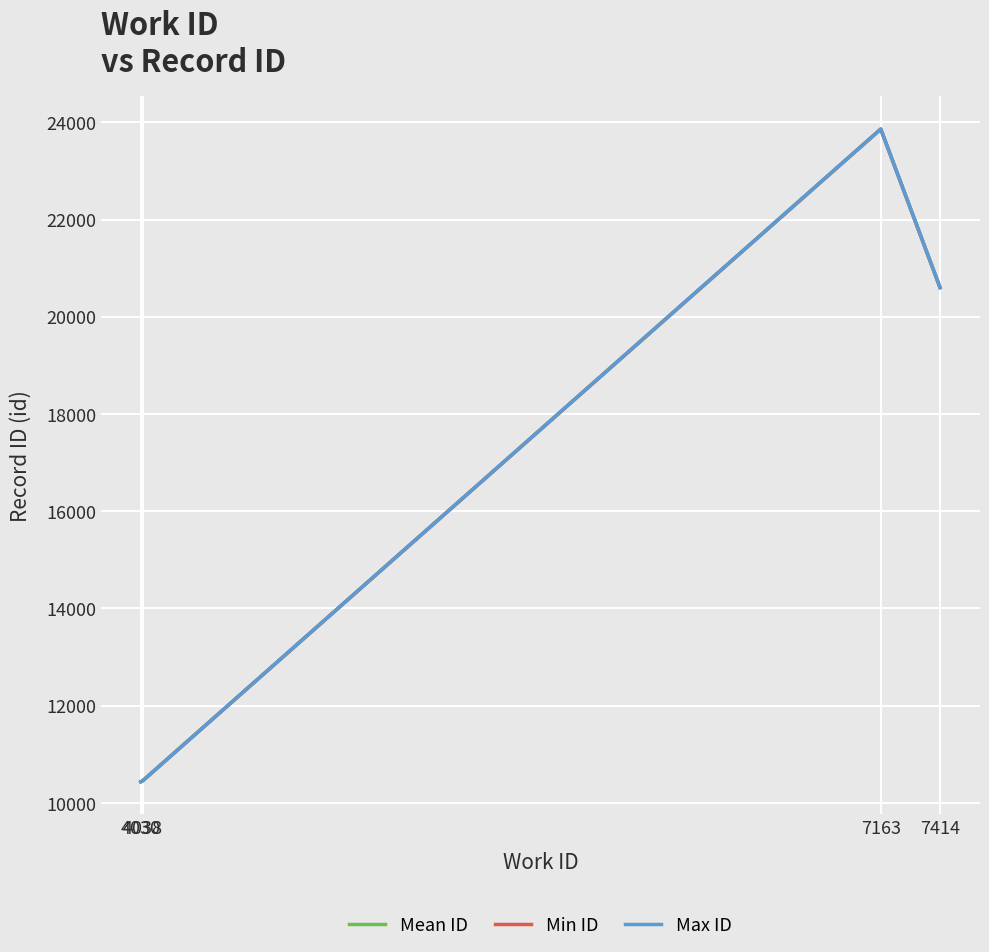

How many interior local peaks does the Min ID series have?

1